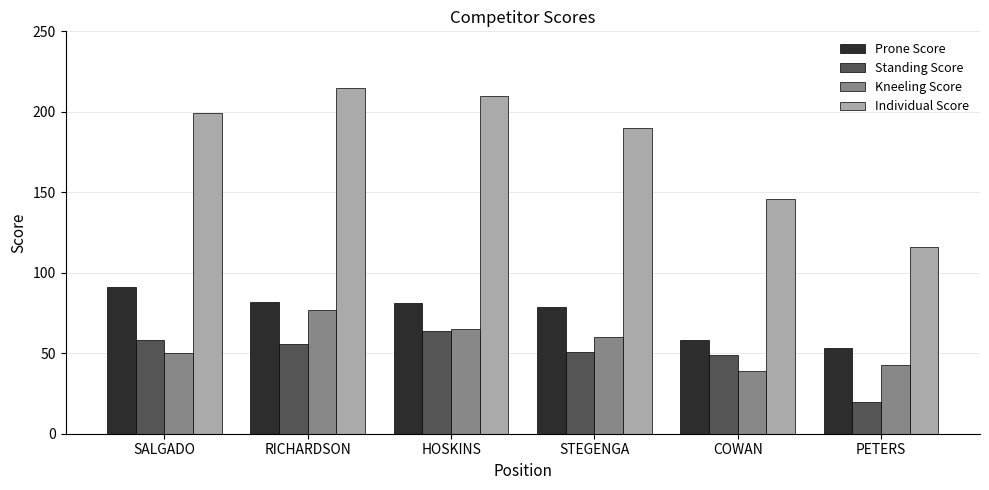

At which label is Kneeling Score closest to 58?

STEGENGA